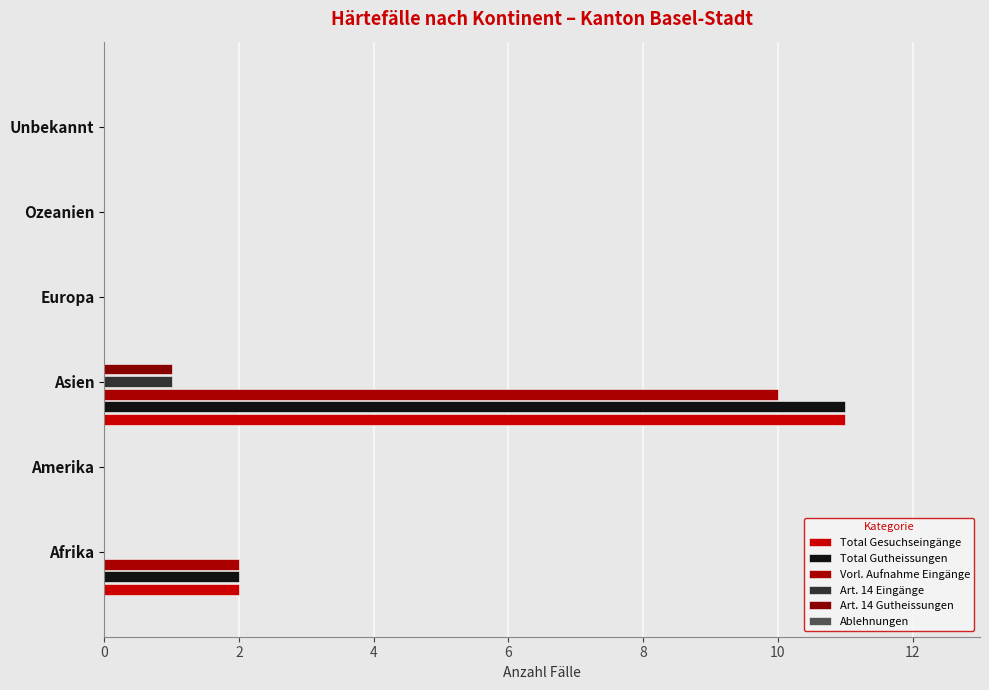

How many Art. 14 Eingänge values are between 0 and 1?

6